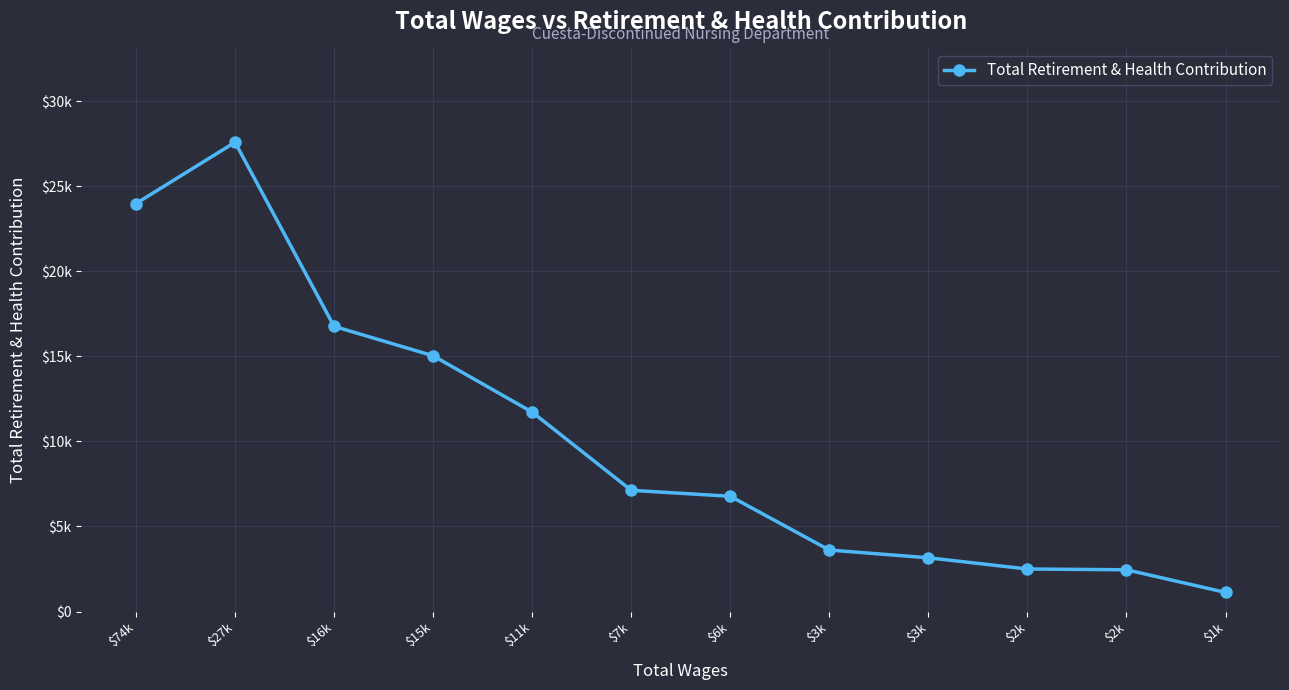

Does the chart display data point markers on the line(s)?

Yes